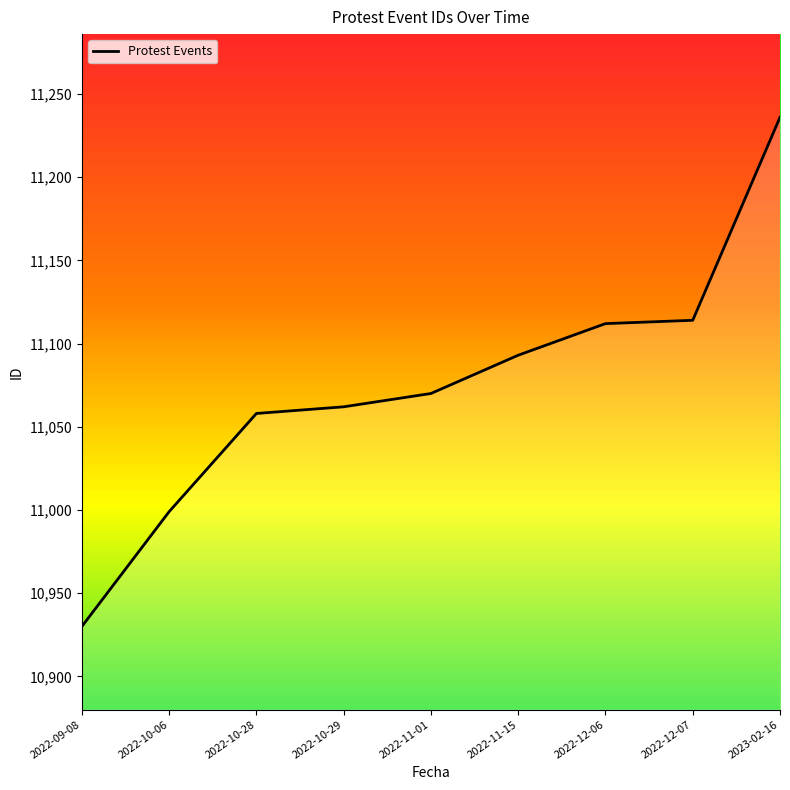

True or false: the data has more than 1 interior local peaks.

False